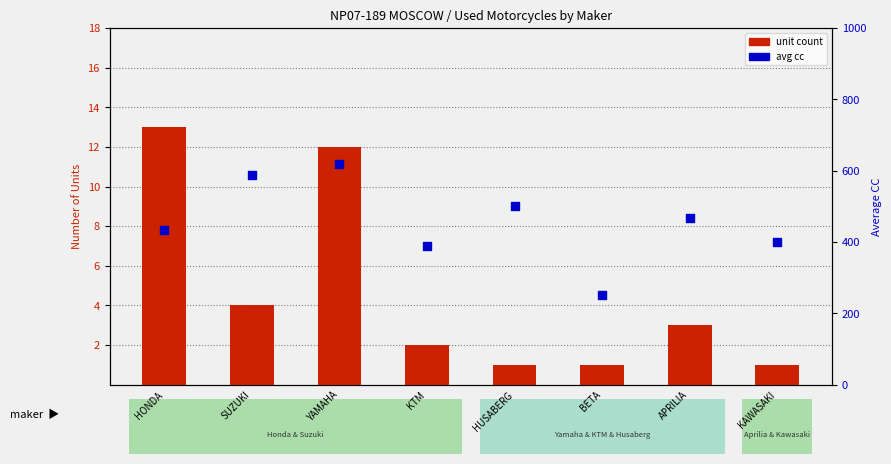

Which series has the largest total across all categories?

avg cc